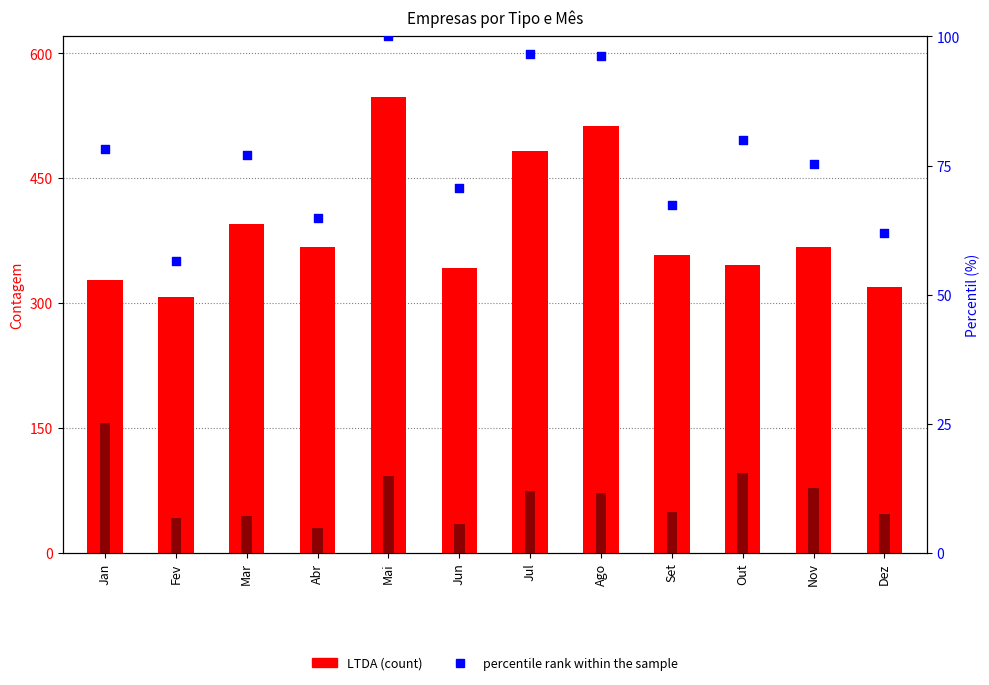

Which series reaches the minimum Y coordinate?

S/A